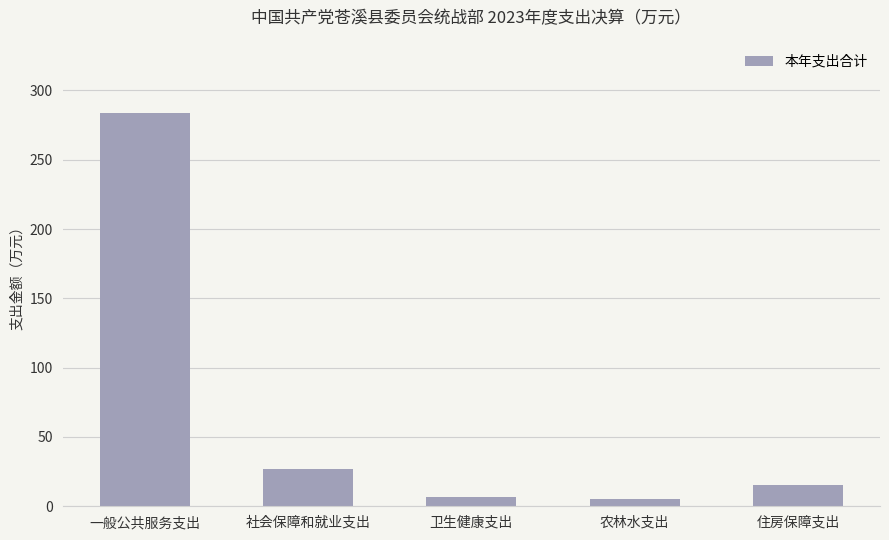

What is the label of the 3rd bar from the right?

卫生健康支出